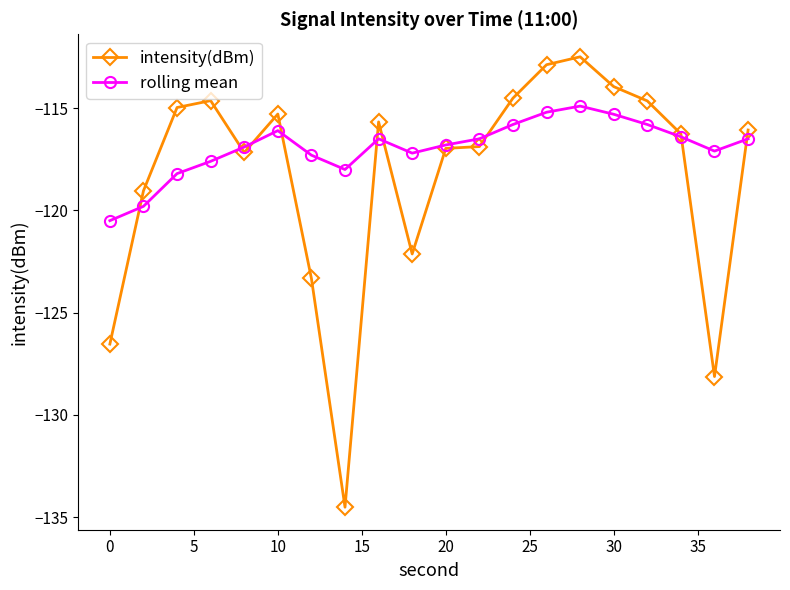

What is the sum of all intensity(dBm) values?

-2366.0